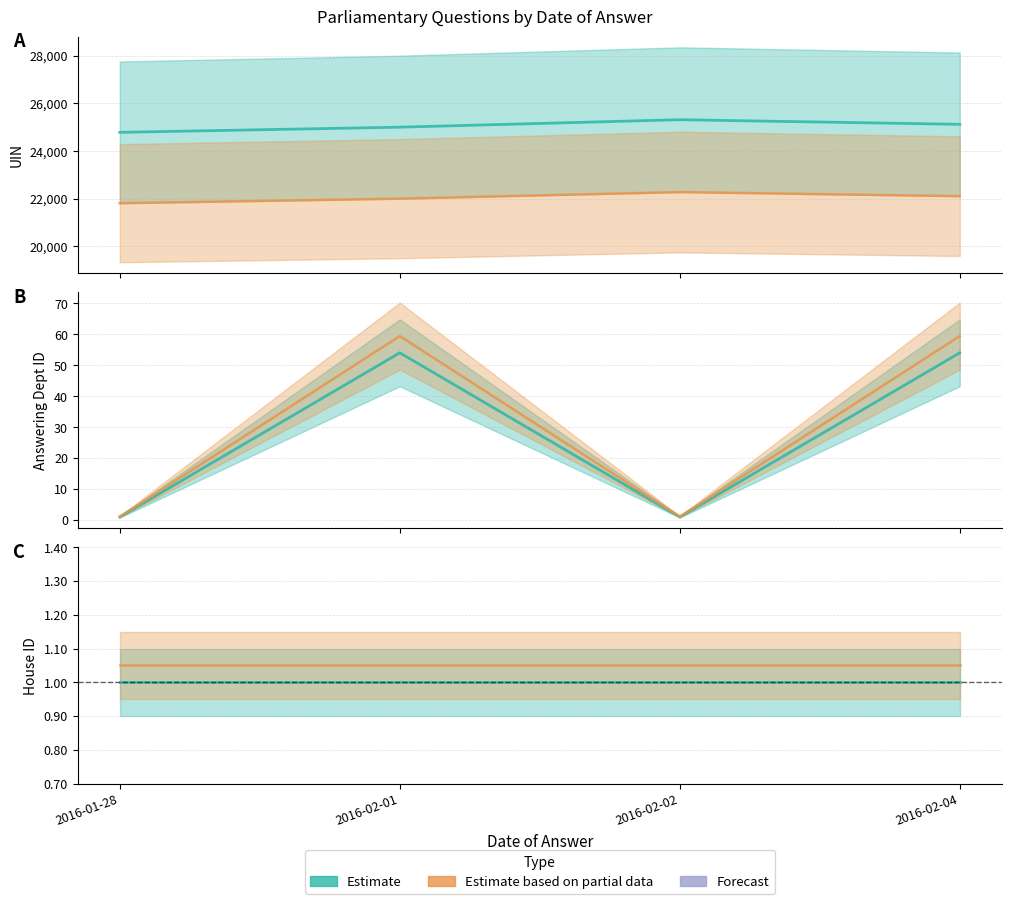

At which category is the sum across all series the highest?

2016-02-02